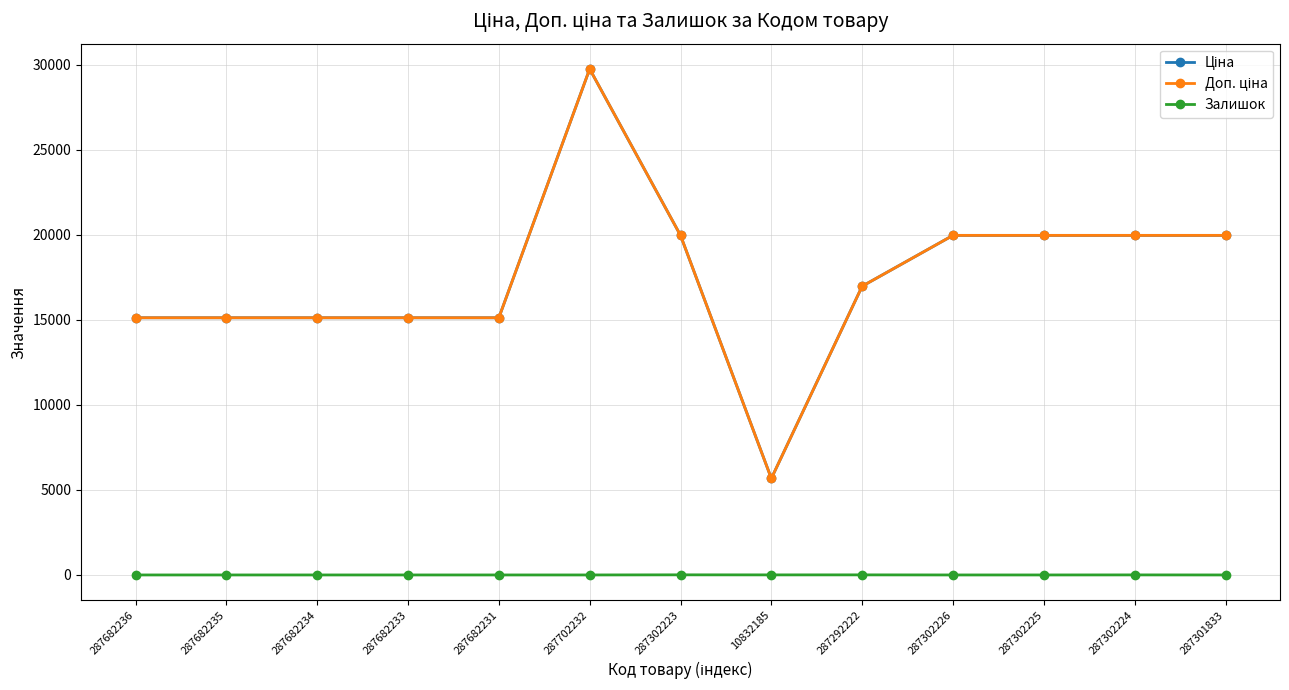

How many lines are shown in the chart?

3